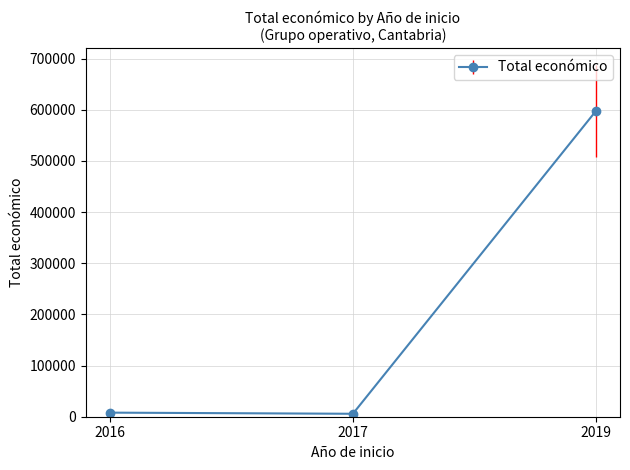

Count the number of categories in the chart.

3